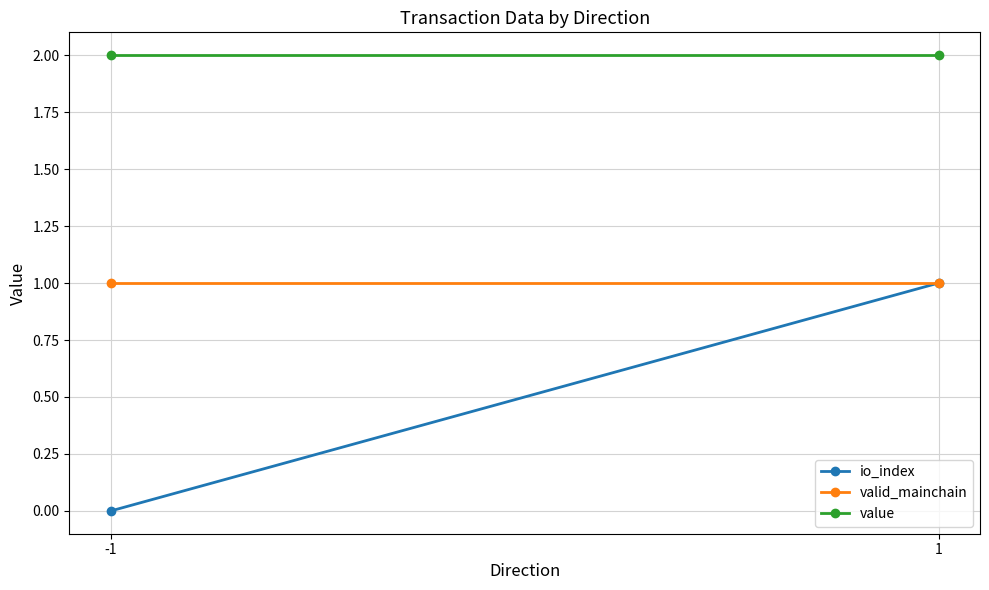

The value of io_index at -1 is 0.0. True or false?

True